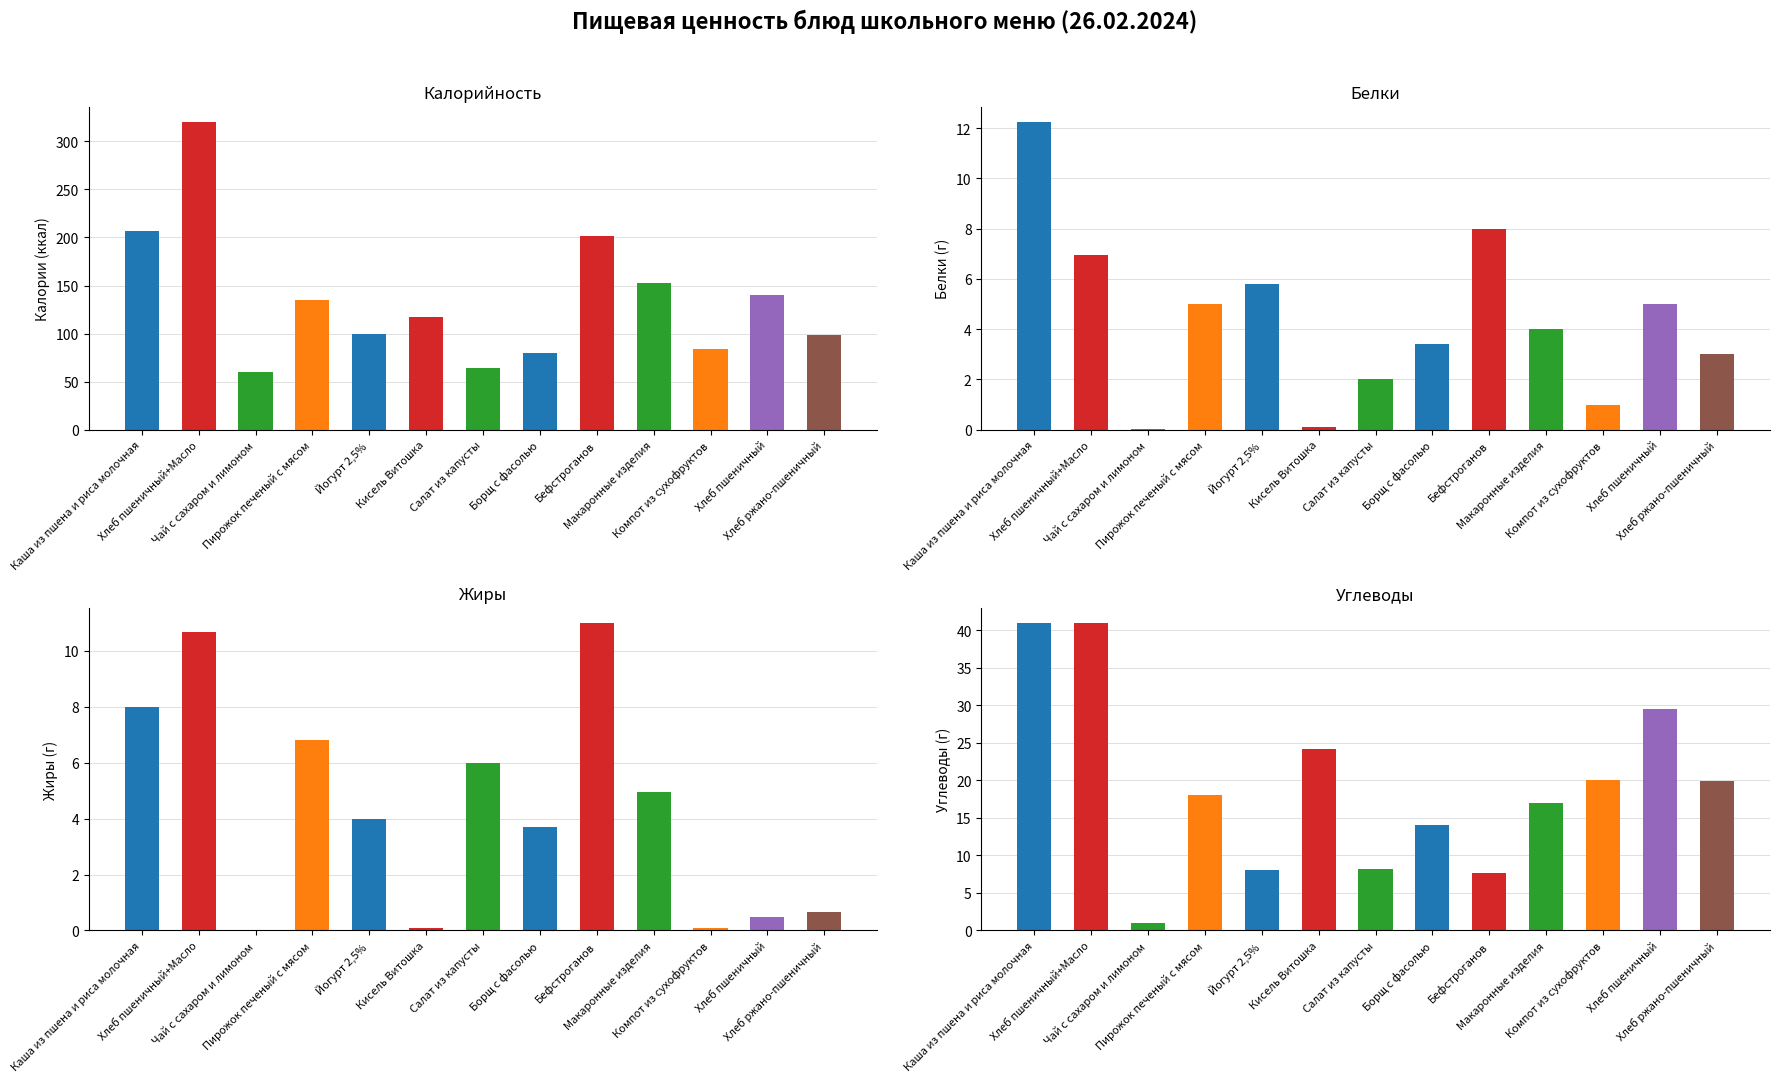

Are the bars grouped side by side (vs. stacked)?

Yes